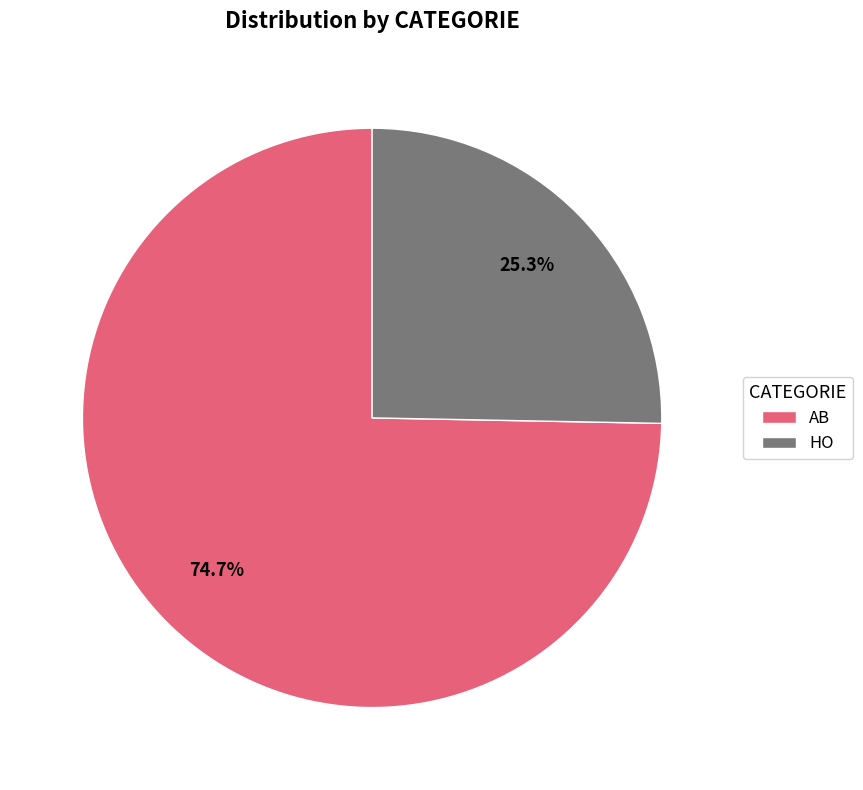

Between AB and HO, which is larger?

AB